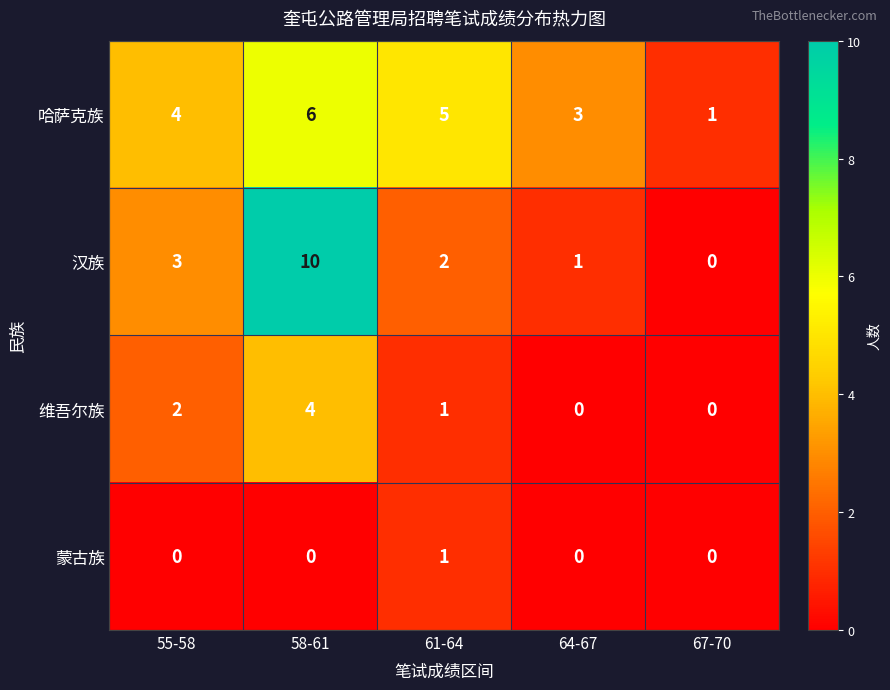

Reading left to right, what are all the values shown in this chart?

哈萨克族: 55-58=4	58-61=6	61-64=5	64-67=3	67-70=1
汉族: 55-58=3	58-61=10	61-64=2	64-67=1	67-70=0
维吾尔族: 55-58=2	58-61=4	61-64=1	64-67=0	67-70=0
蒙古族: 55-58=0	58-61=0	61-64=1	64-67=0	67-70=0